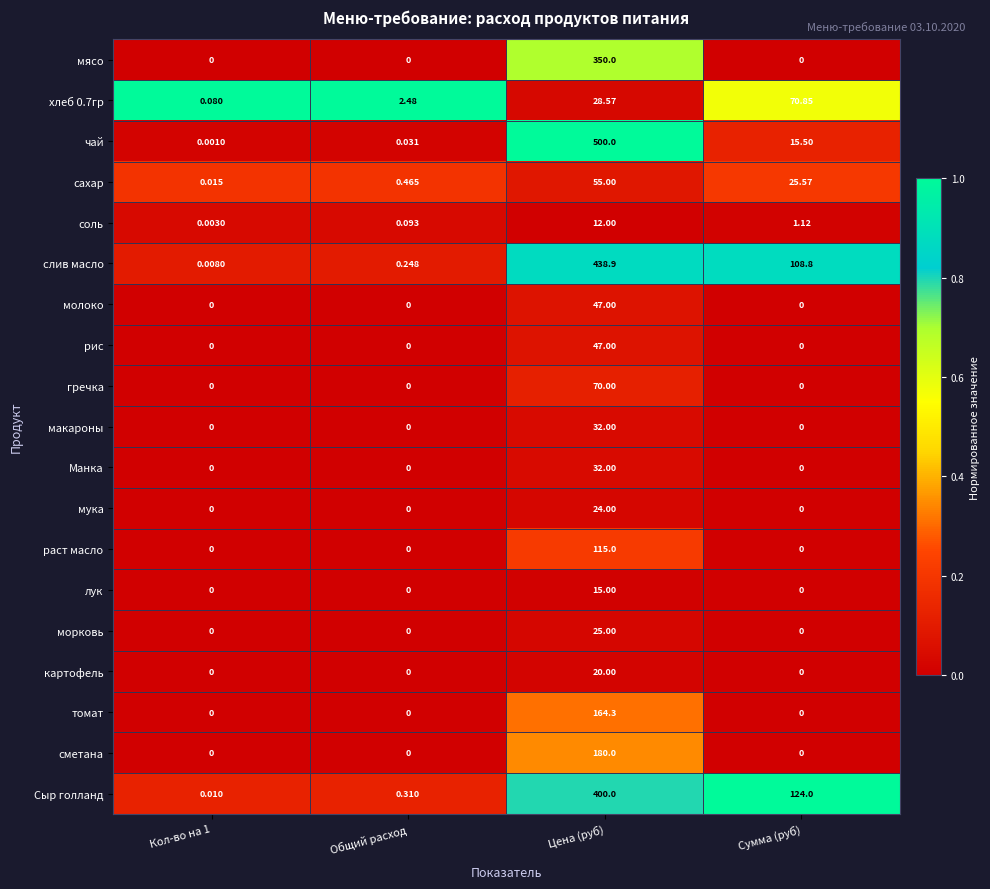

At which category is the sum across all series the highest?

Цена (руб)